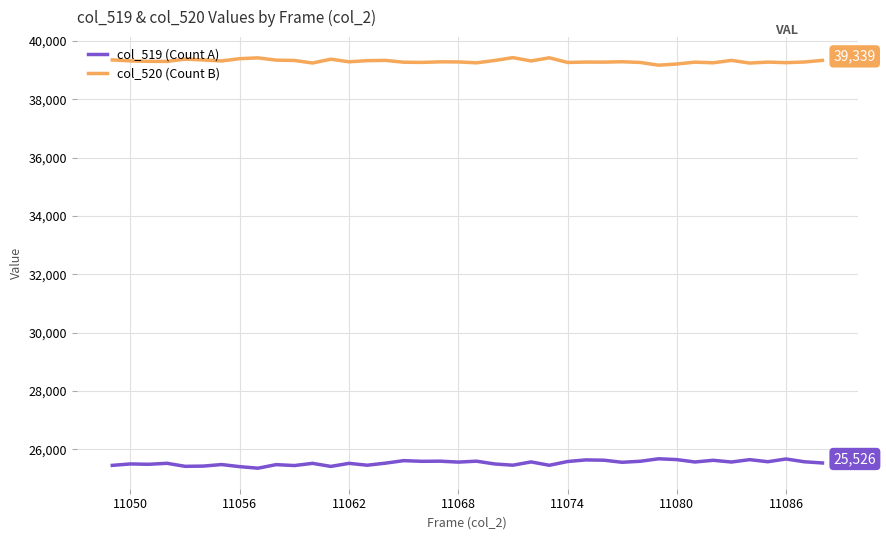

What is the maximum value for col_519 (Count A)?

25670